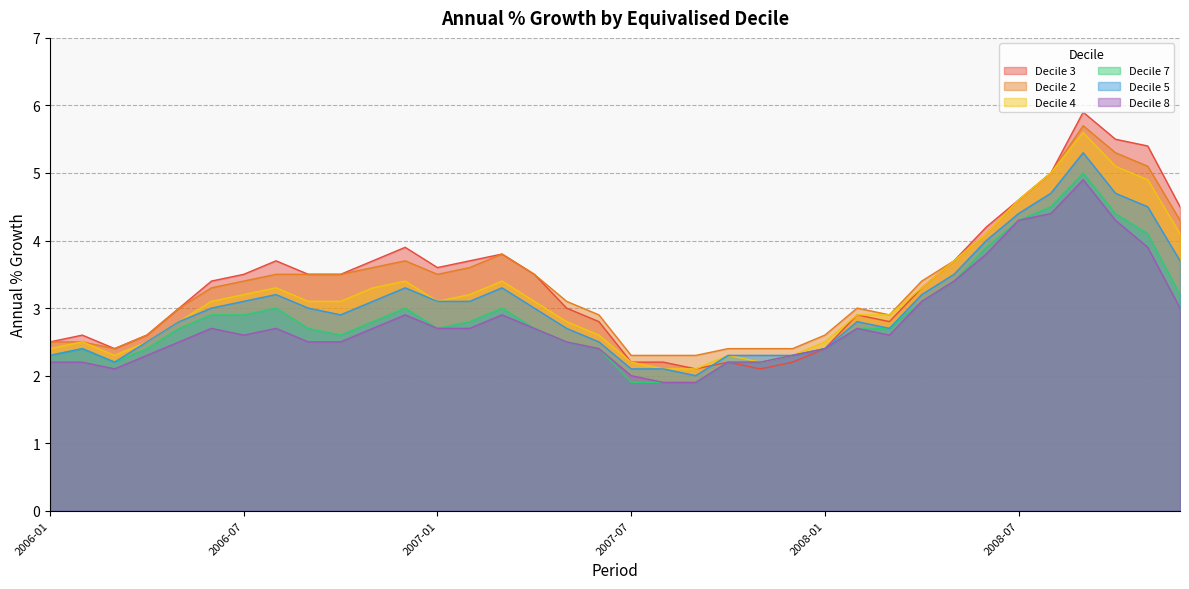

Rank the categories by Decile 5 value from highest to lowest.

2008-09, 2008-08, 2008-10, 2008-11, 2008-07, 2008-06, 2008-12, 2008-05, 2006-12, 2007-03, 2006-08, 2008-04, 2006-07, 2006-11, 2007-01, 2007-02, 2006-06, 2006-09, 2007-04, 2006-10, 2006-05, 2008-02, 2007-05, 2008-03, 2006-04, 2007-06, 2006-02, 2008-01, 2006-01, 2007-10, 2007-11, 2007-12, 2006-03, 2007-07, 2007-08, 2007-09